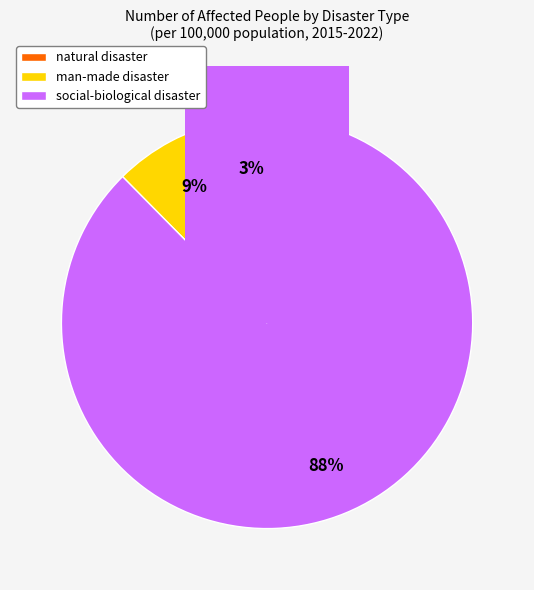

Do 5 and 6 together represent more than half of the pie?

No